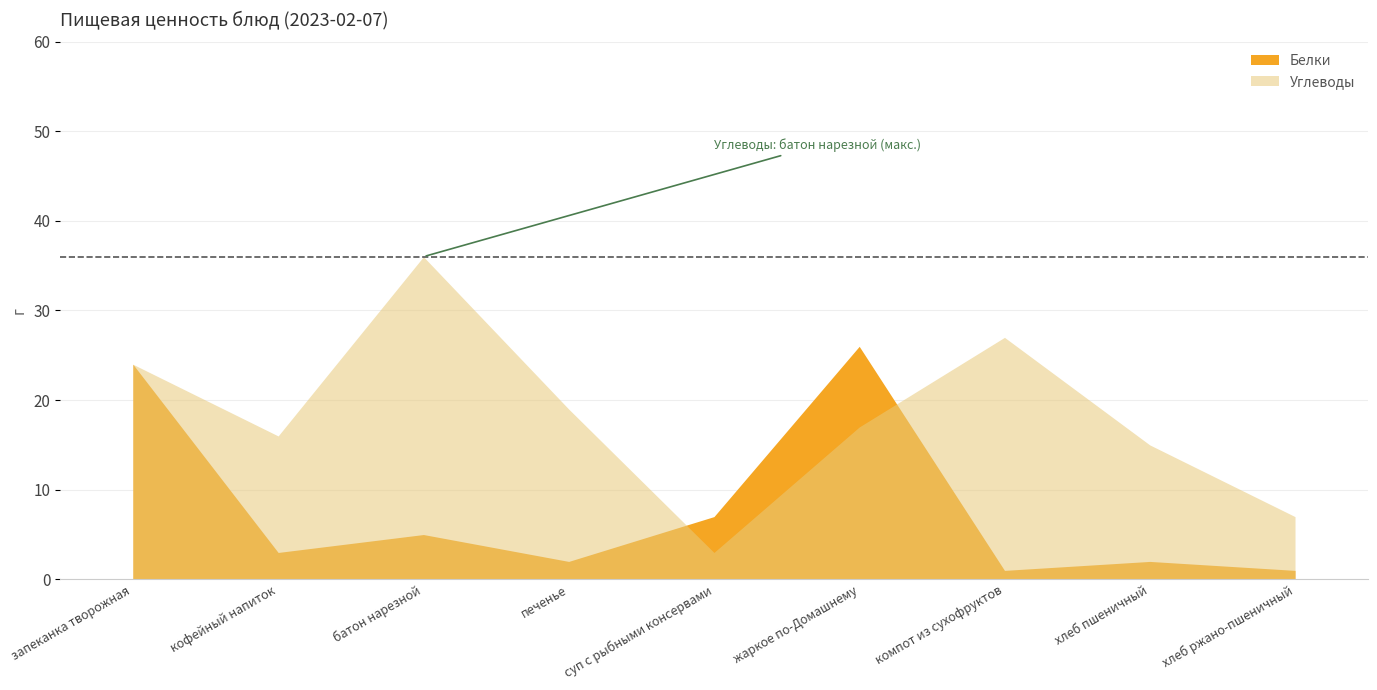

What are all the series names shown in the legend?

Белки, Углеводы